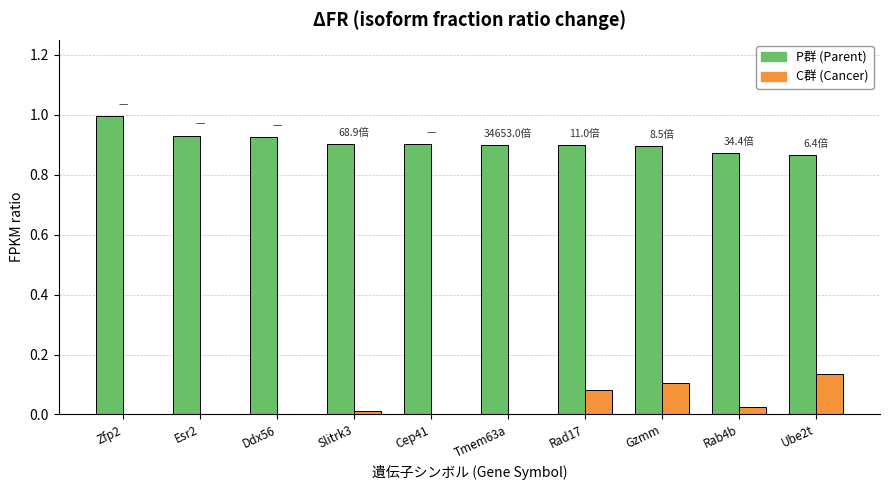

Are the bars grouped side by side (vs. stacked)?

Yes